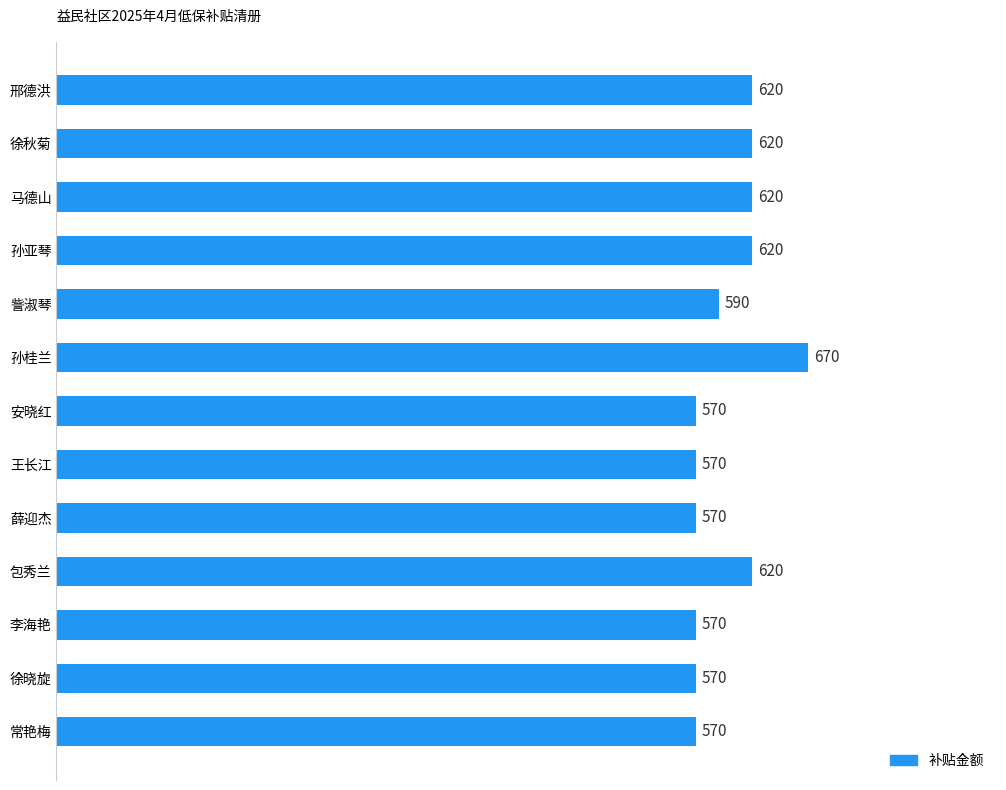

Between 安晓红 and 孙亚琴, which is larger?

孙亚琴